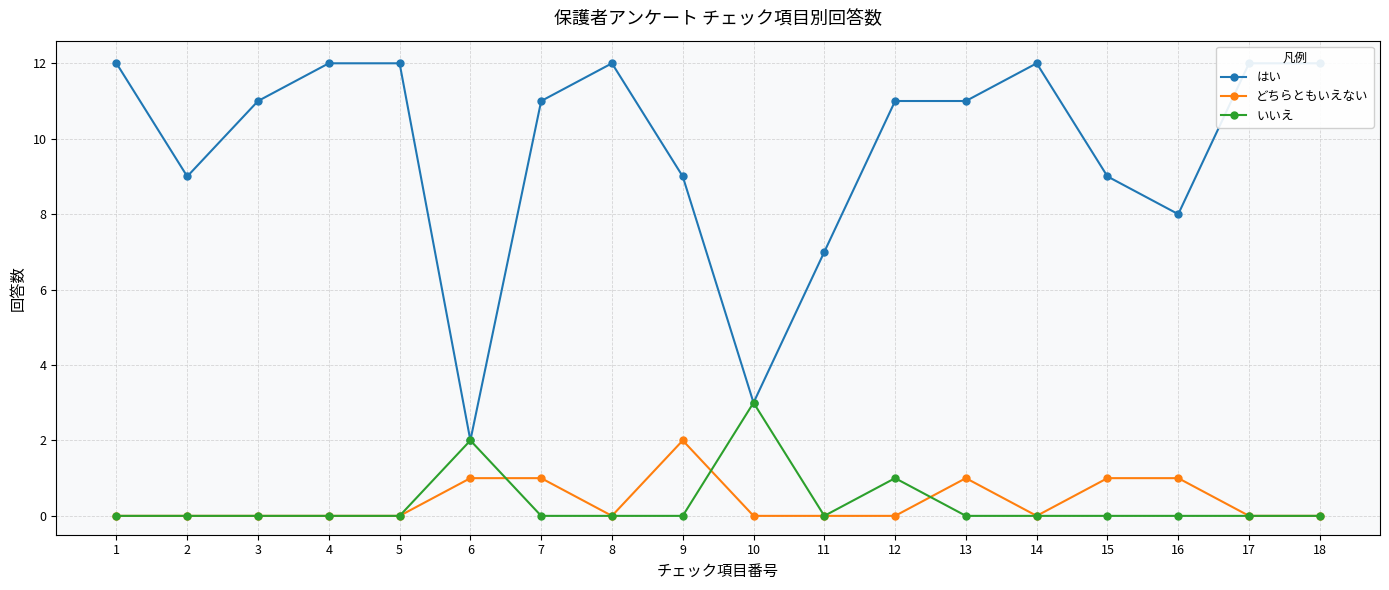

At how many categories does at least one series exceed 5?

16